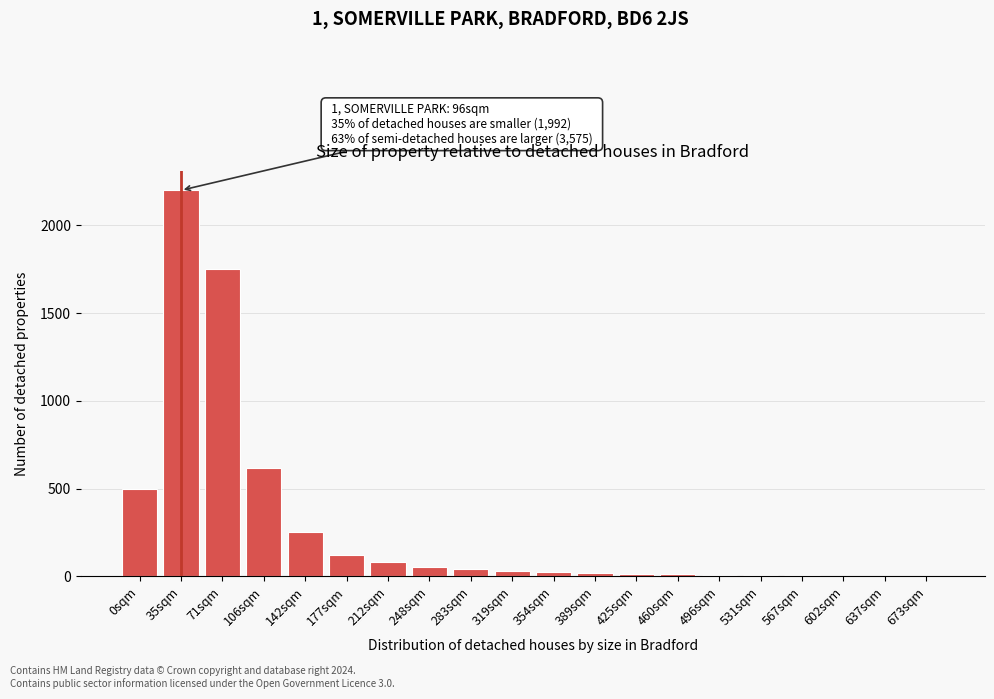

Between 248sqm and 106sqm, which is larger?

106sqm